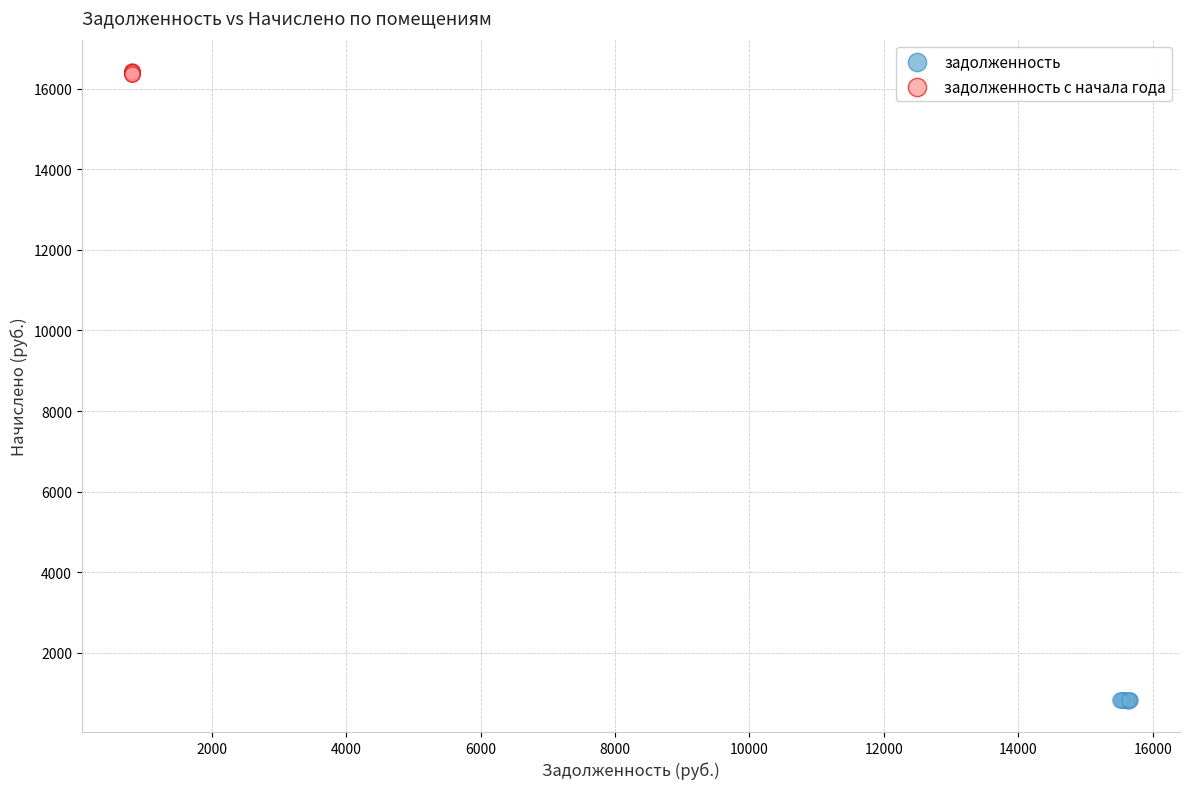

Which series reaches the minimum Y coordinate?

задолженность